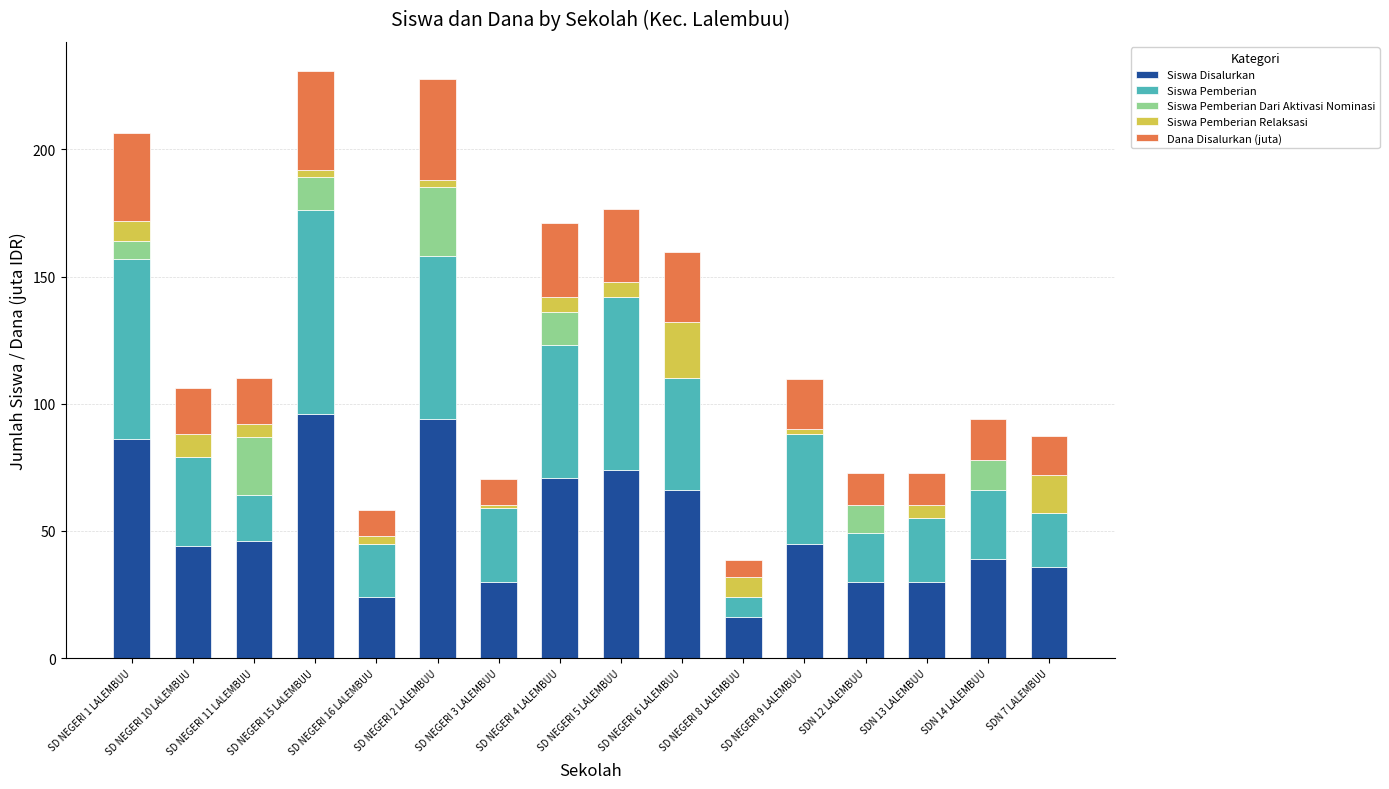

Are the bars grouped side by side (vs. stacked)?

No